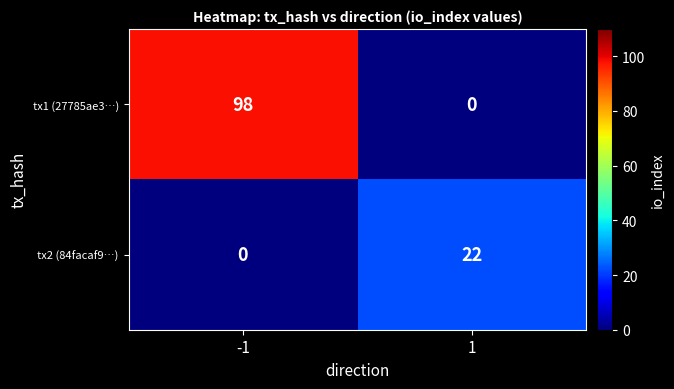

Rank the series at -1 from highest to lowest value.

tx1 (27785ae3…), tx2 (84facaf9…)